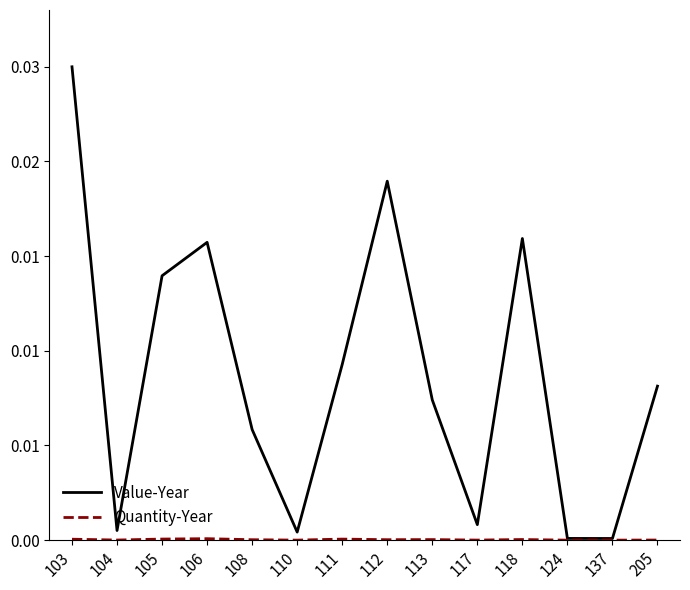

Is this an area chart (filled region under the line)?

No